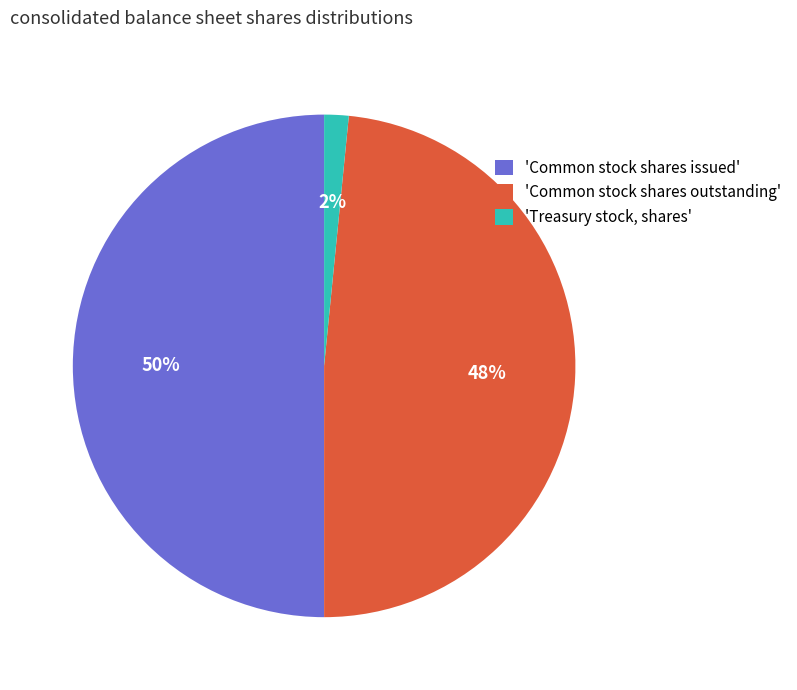

True or false: 'Common stock shares outstanding' accounts for 48% of the total.

True